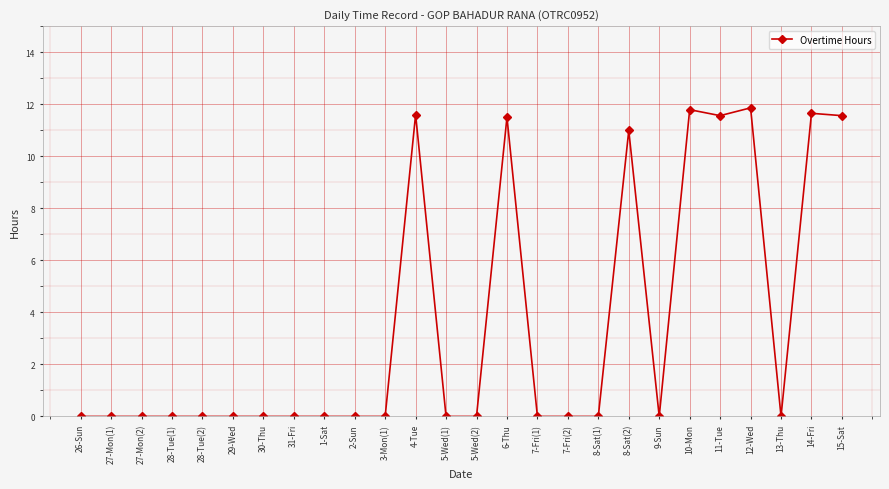

The value at 27-Mon(2) is 6.5. True or false?

False